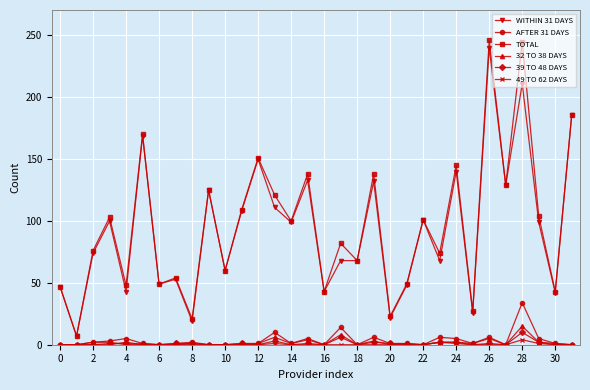

Which series has the widest spread of values?

TOTAL